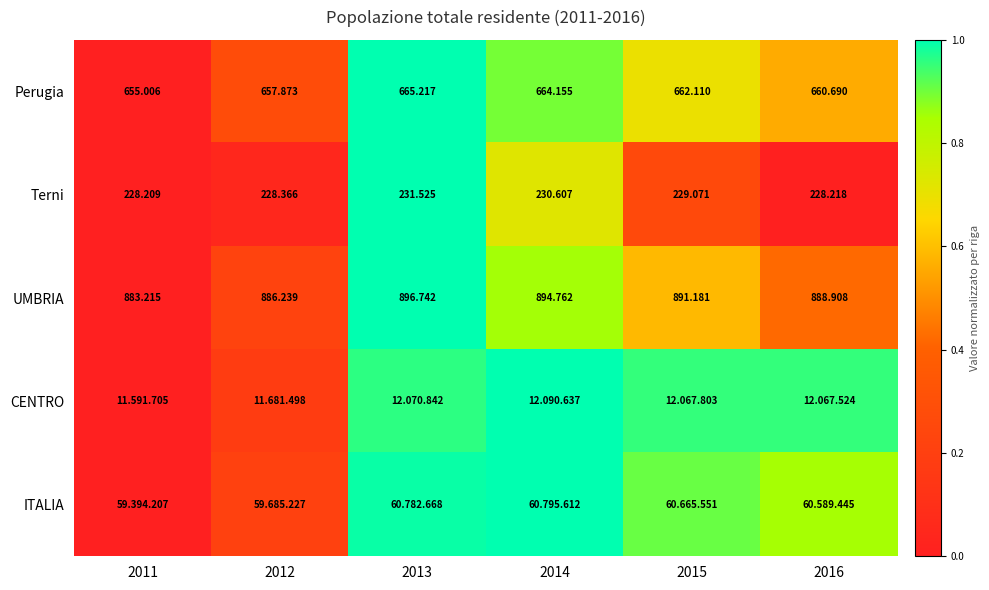

Is the value of Terni at 2012 greater than the value of Perugia at 2013?

No